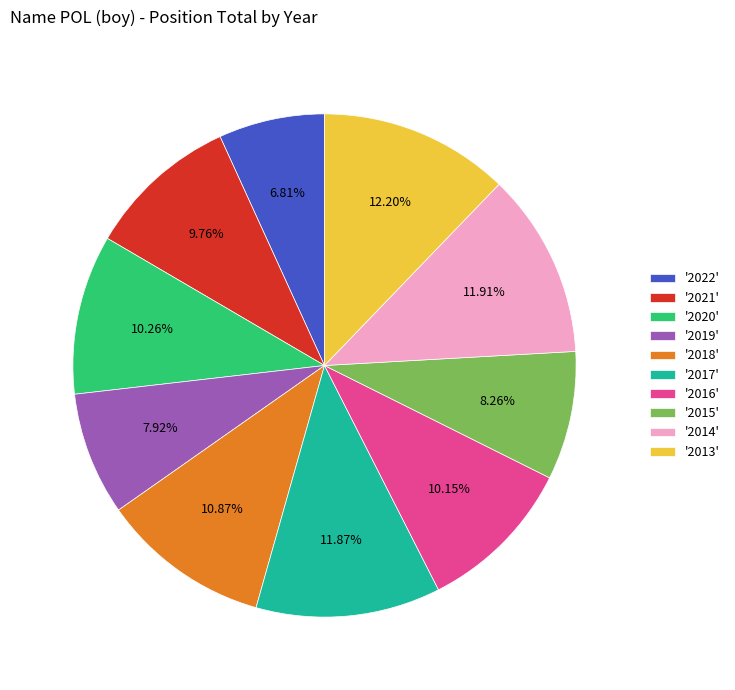

Which has a higher value, '2017' or '2022'?

'2017'